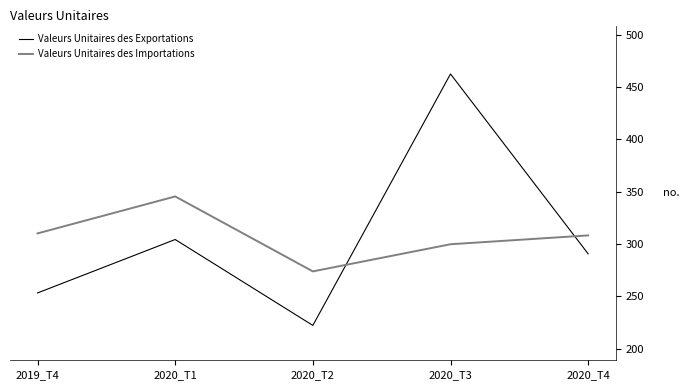

Between 2019_T4 and 2020_T1, which series saw the biggest shift?

Valeurs Unitaires des Exportations